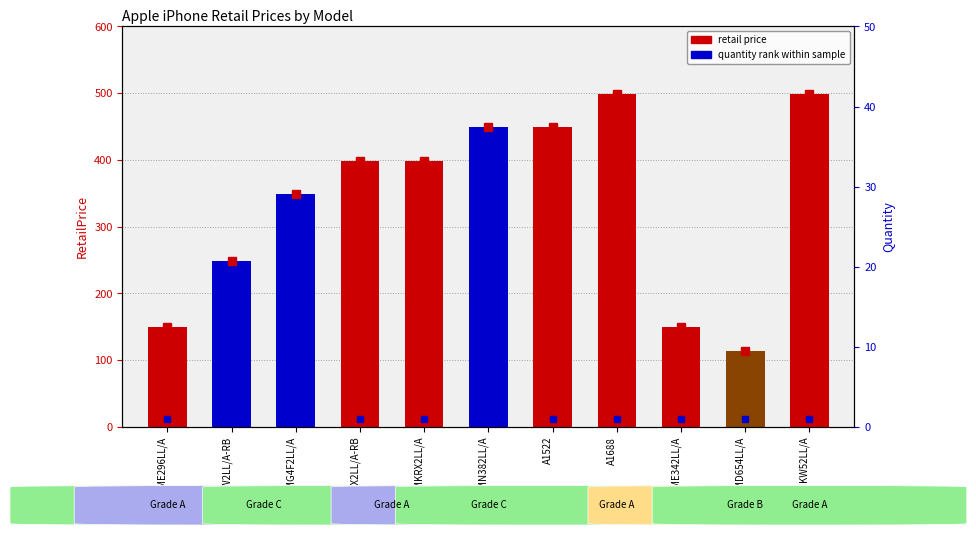

Between A1688 and A1522, which is larger?

A1688